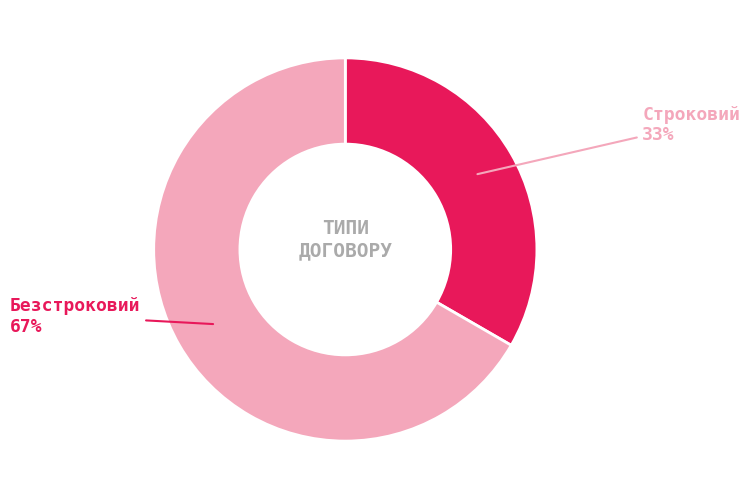

The Безстроковий slice represents 67% of the pie. True or false?

True